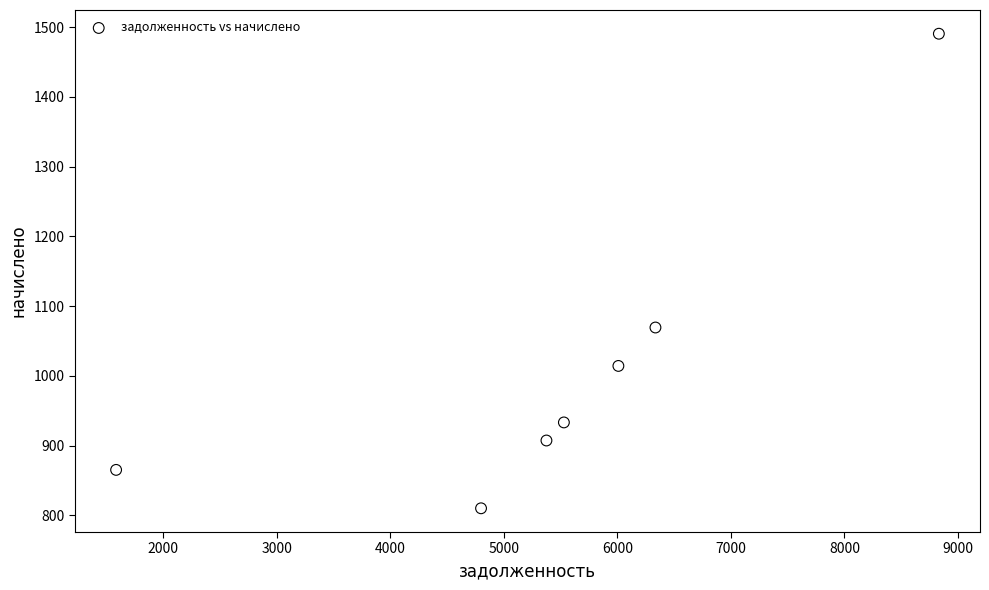

What is the average X value?

5495.6